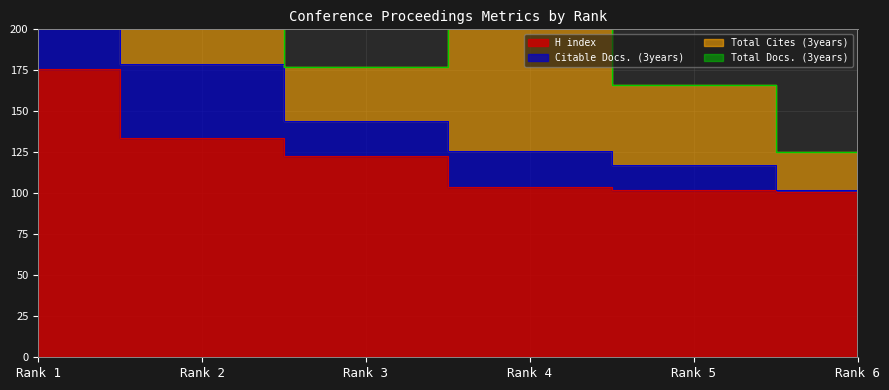

How many values in the Total Cites (3years) series exceed 56?

2